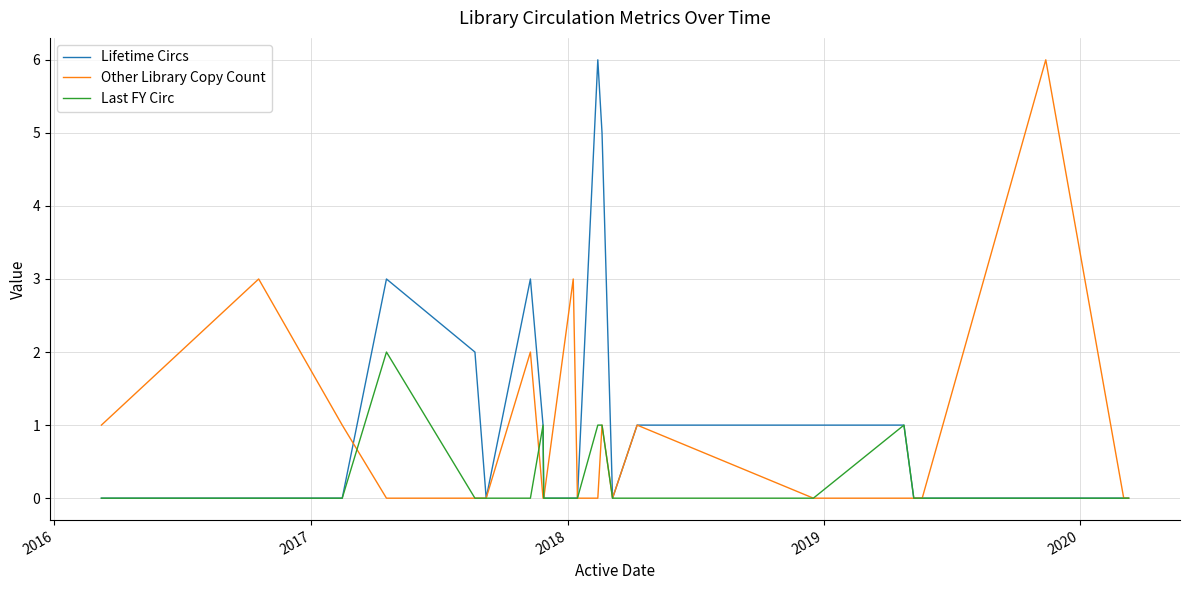

What is the difference between the maximum and minimum values in the Other Library Copy Count series?

6